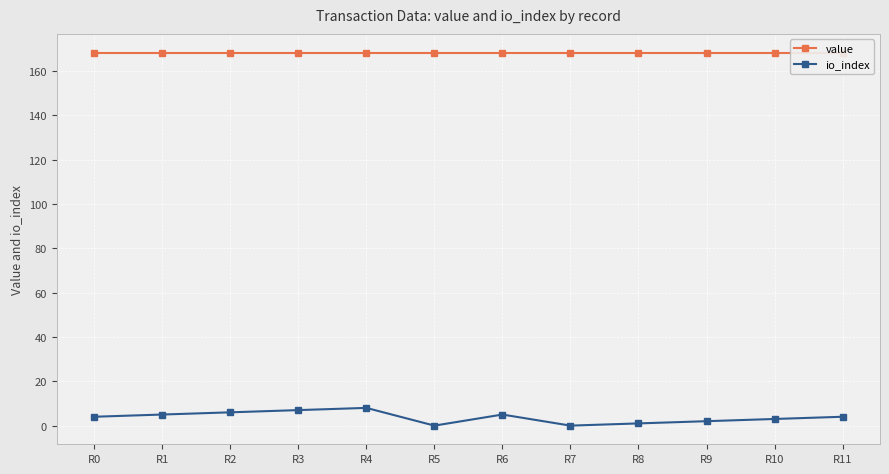

True or false: value and io_index intersect in this chart.

False